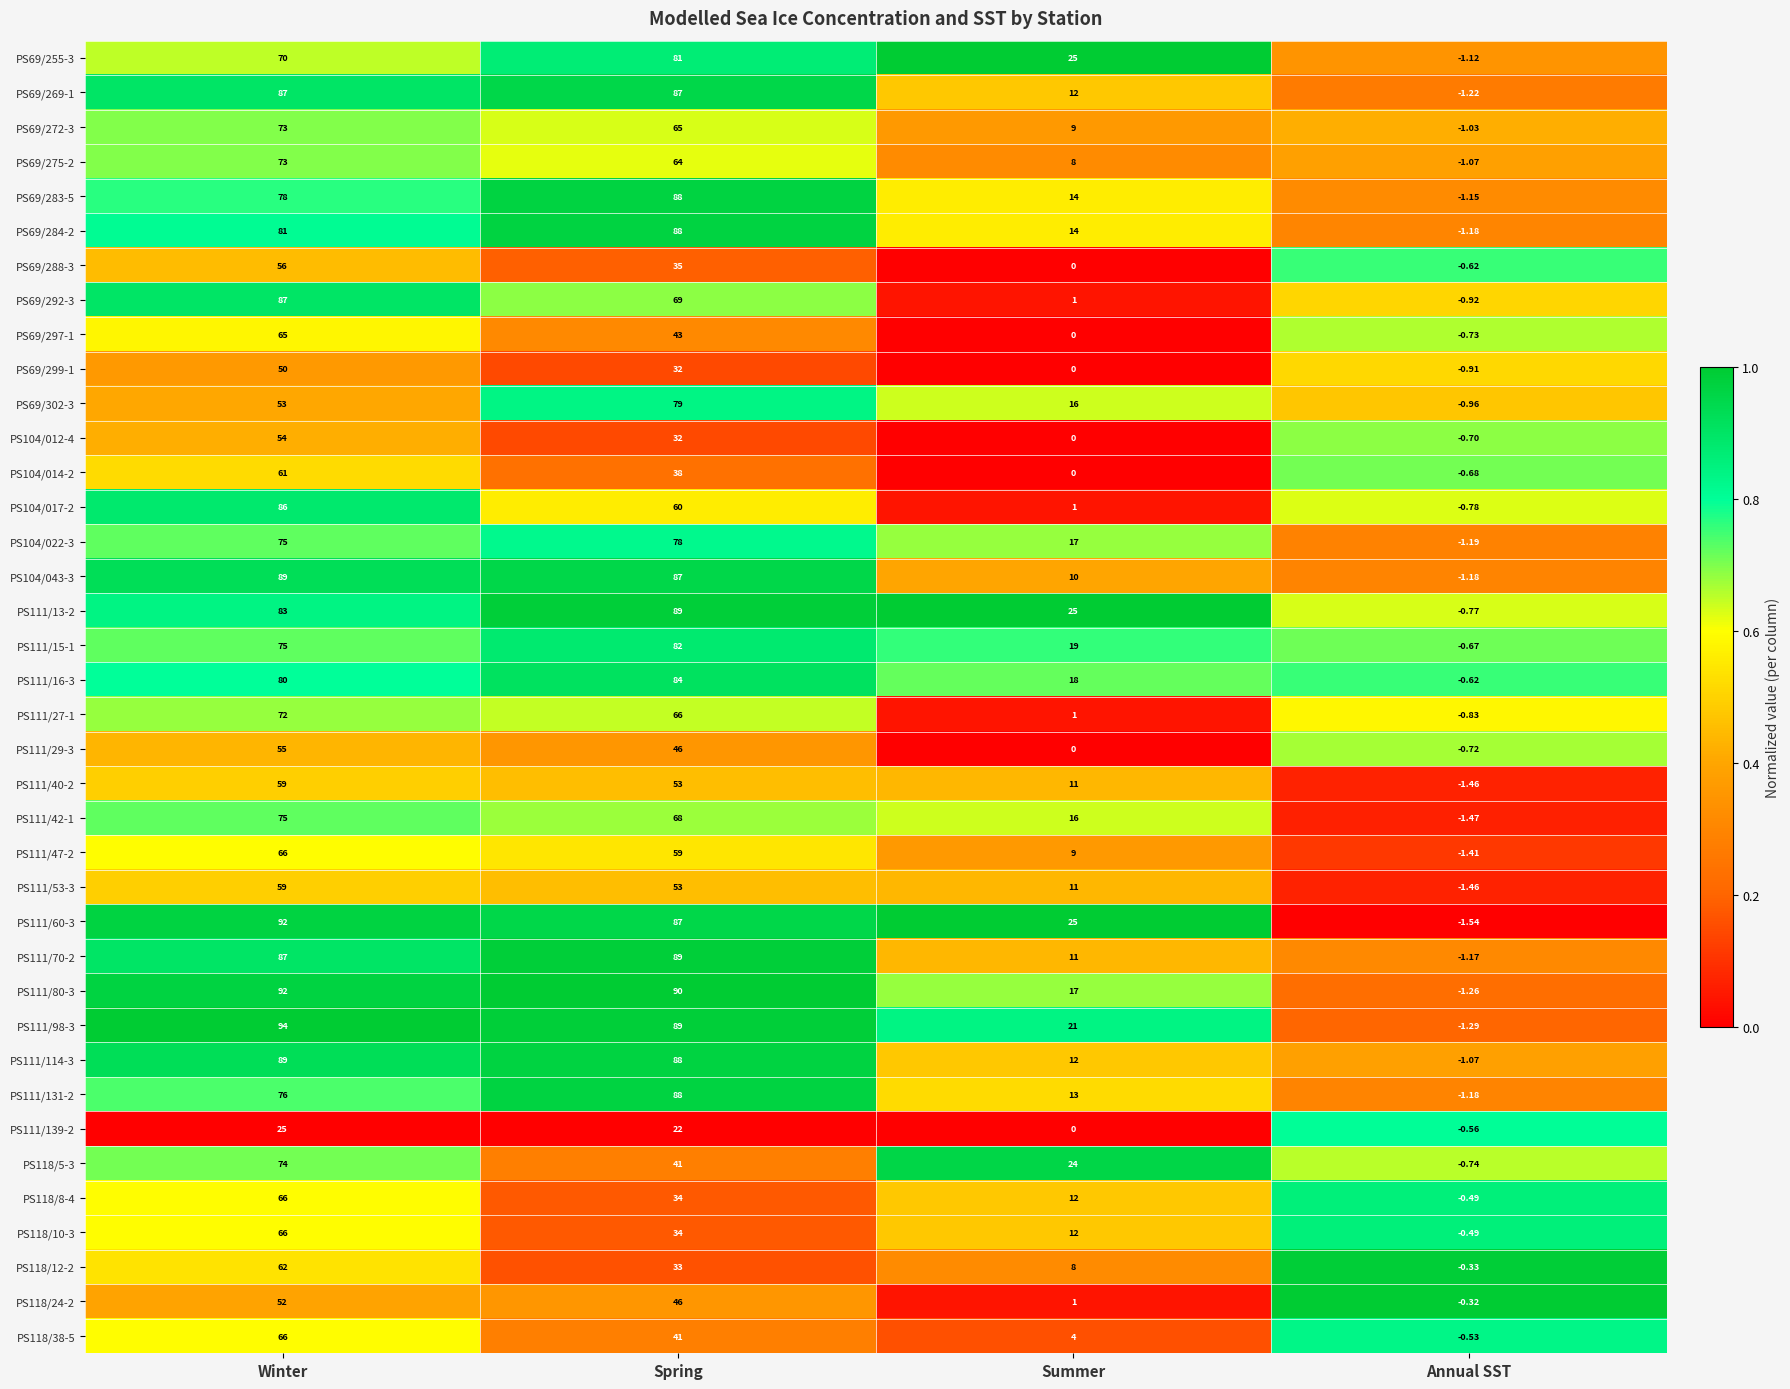

Which label corresponds to the largest value in the chart?

Winter